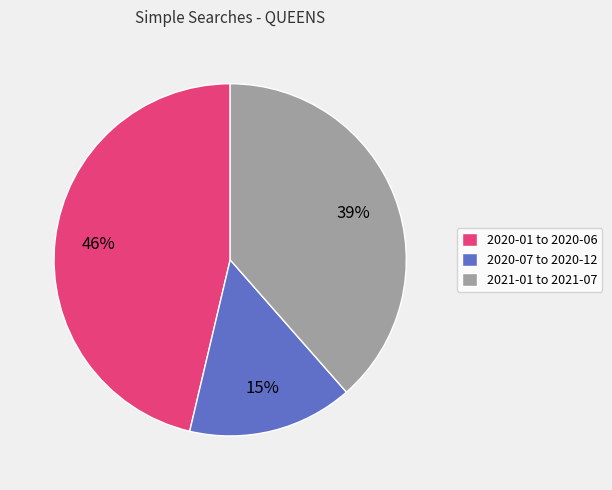

How many slices are in this pie chart?

3